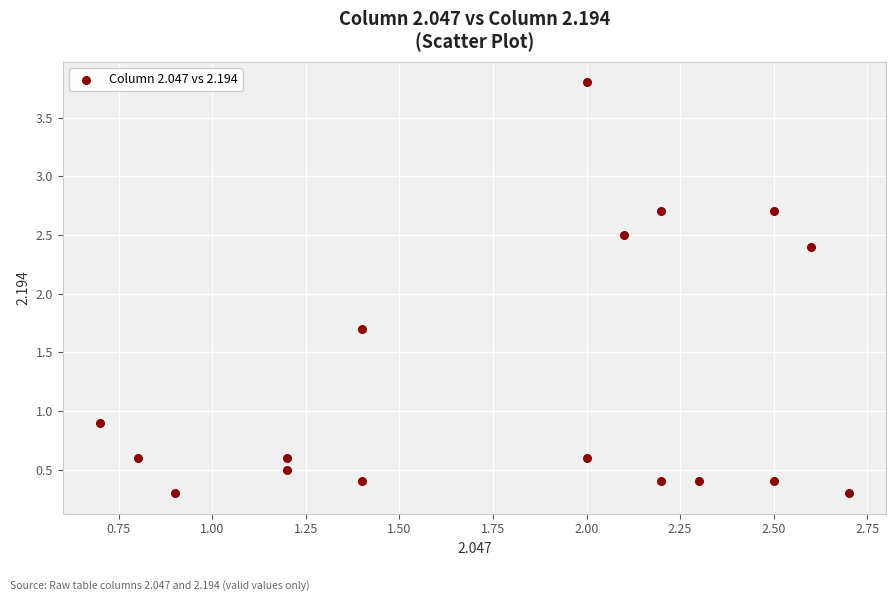

What Y value in the scatter plot is closest to 2?

1.7